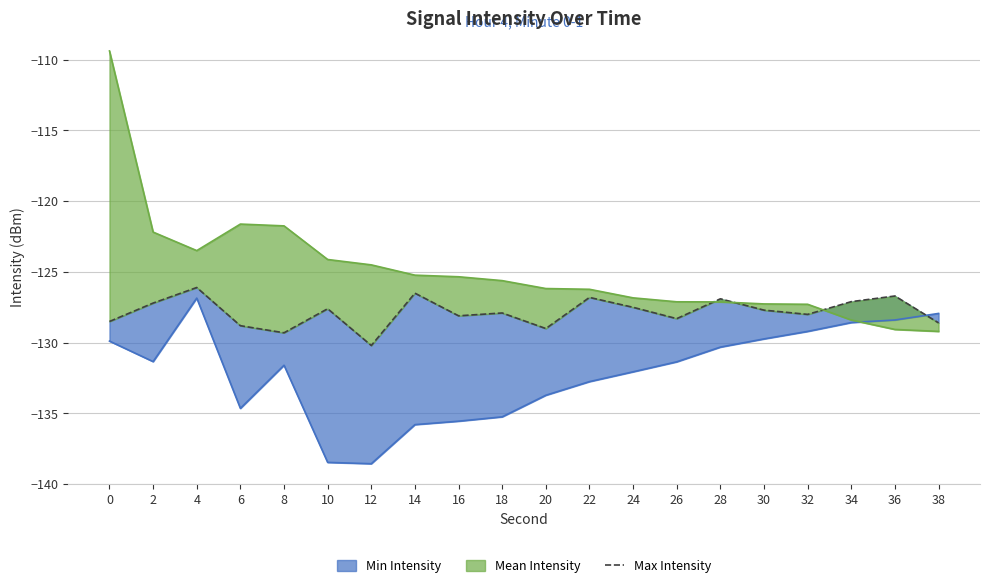

Reading right to left, what are all the values shown in this chart?

38=-128.6	36=-126.7	34=-127.1	32=-128.0	30=-127.7	28=-126.9	26=-128.3	24=-127.5	22=-126.8	20=-129.0	18=-127.9	16=-128.1	14=-126.5	12=-130.2	10=-127.6	8=-129.3	6=-128.8	4=-126.1	2=-127.2	0=-128.5